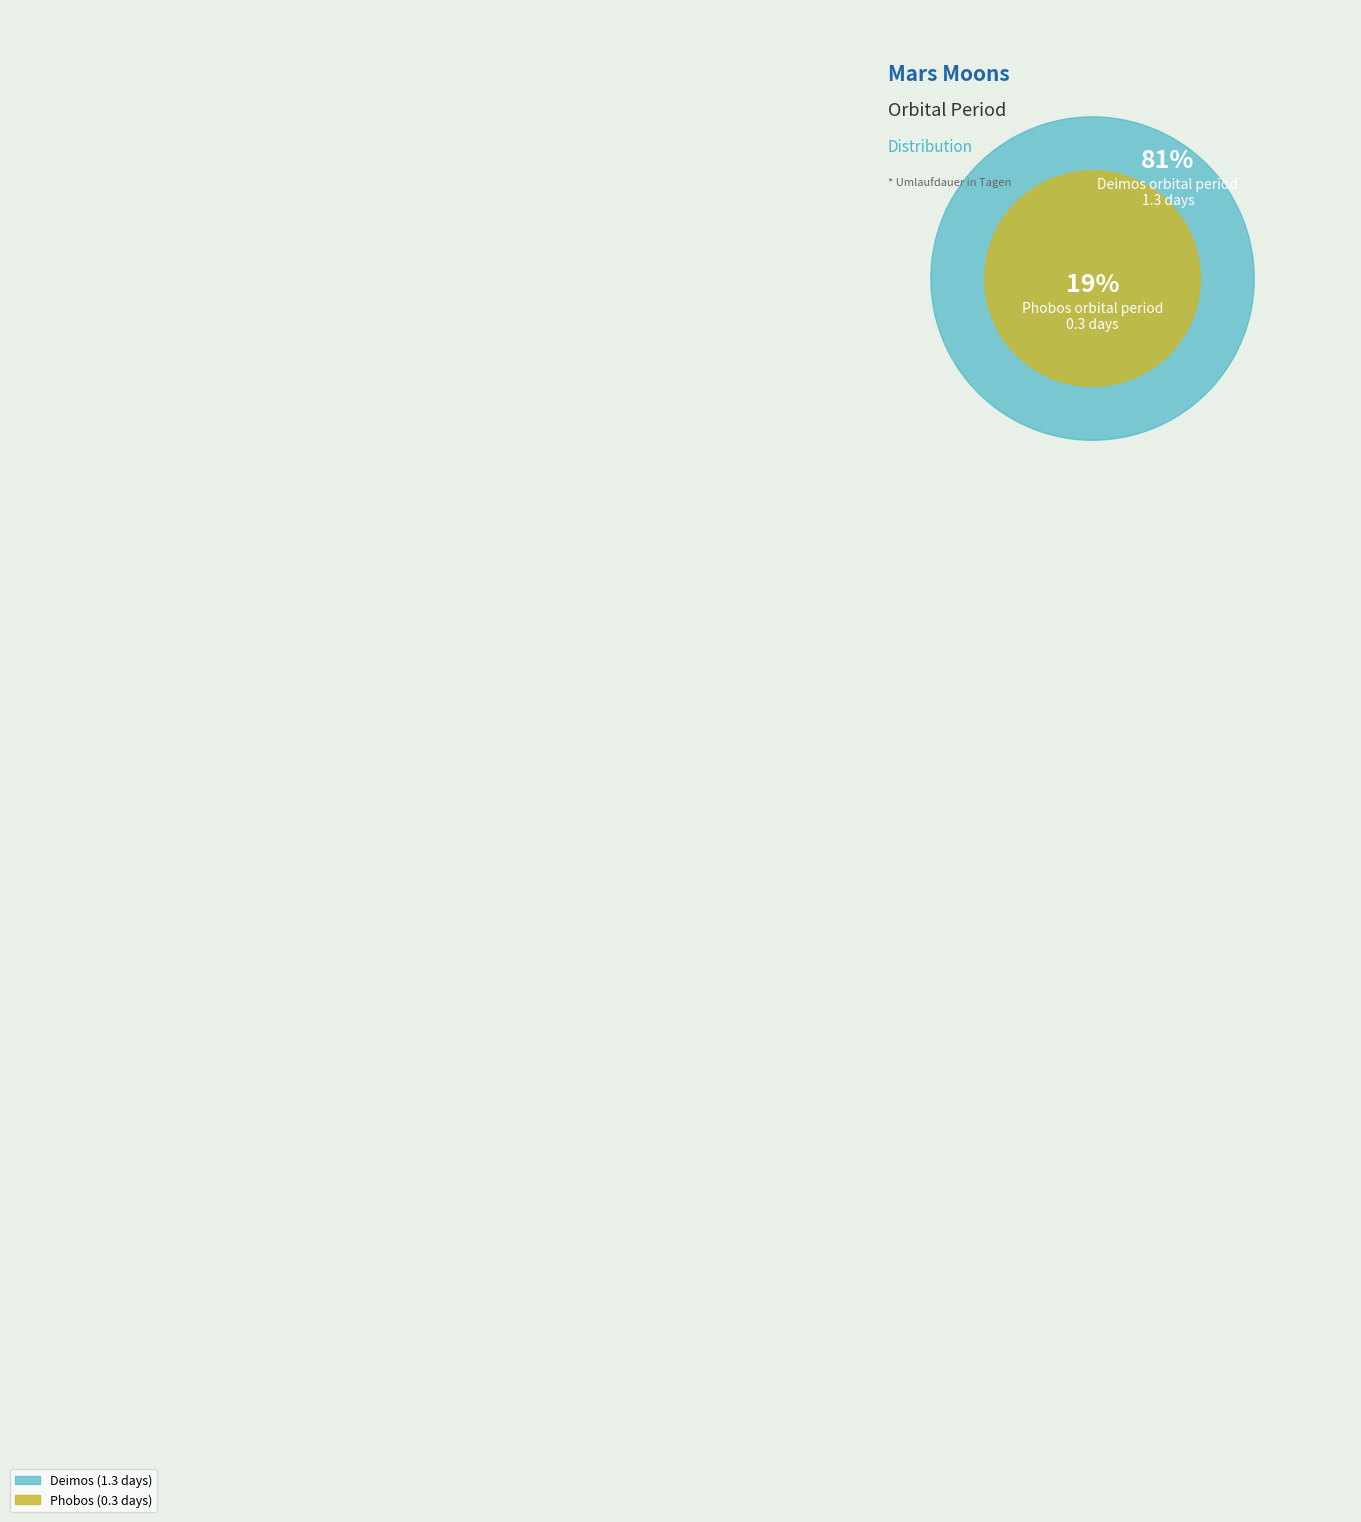

To the nearest percent, what portion does Deimos represent?

81%